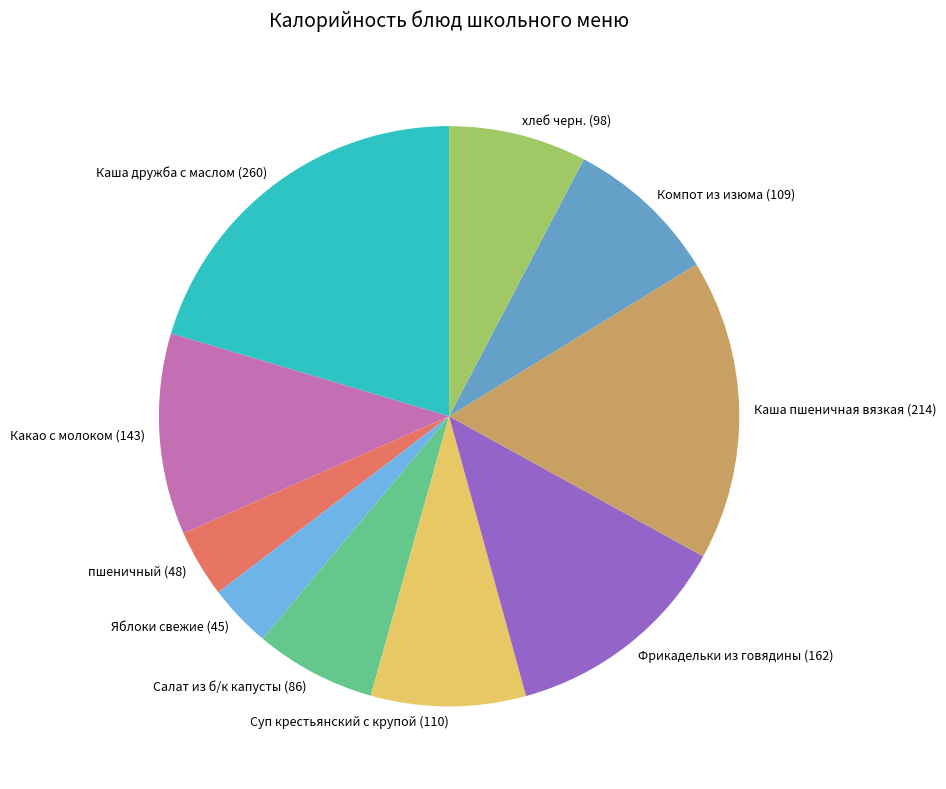

How many segments does this pie chart have?

10